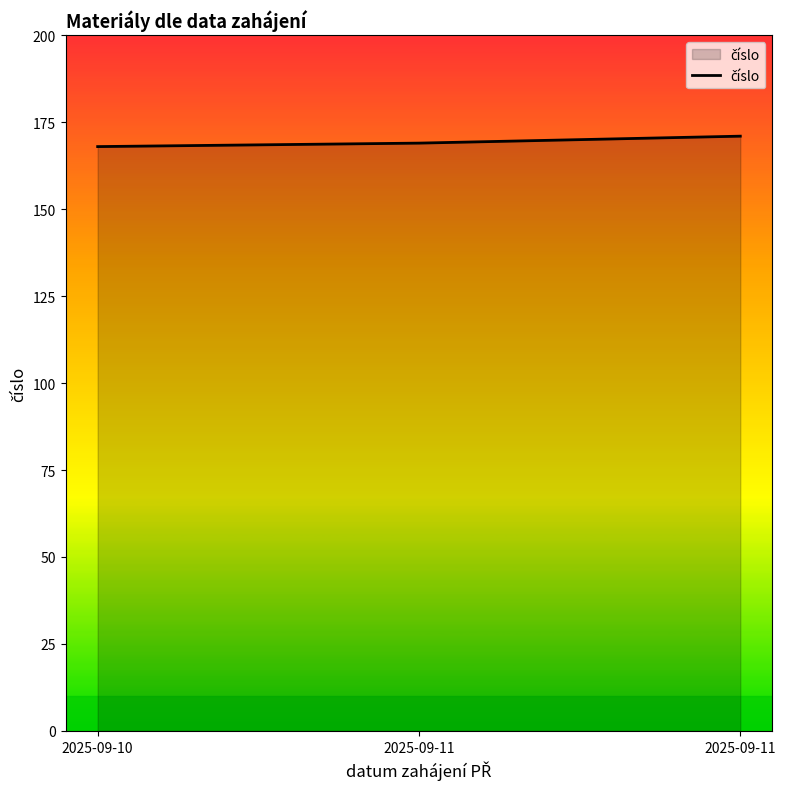

How many lines are shown in the chart?

1